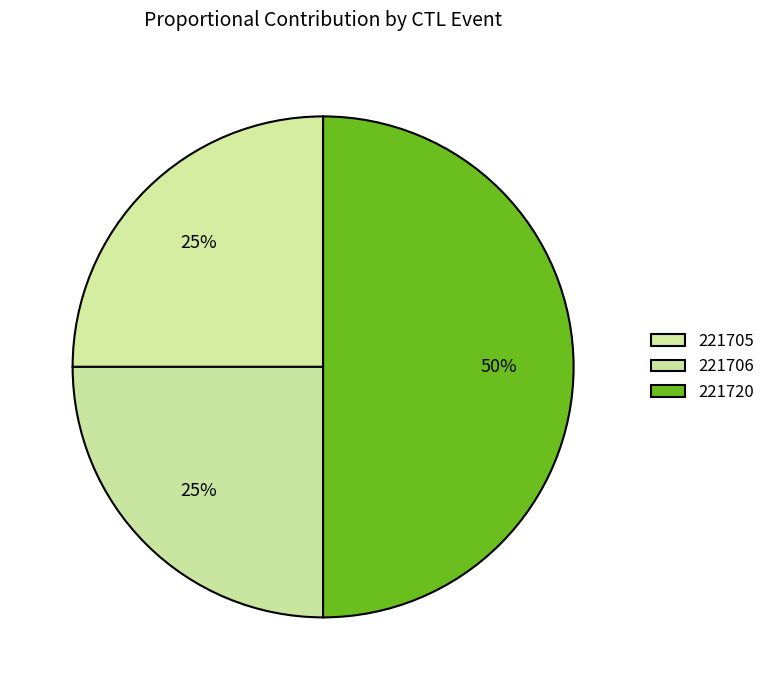

How many segments does this pie chart have?

3